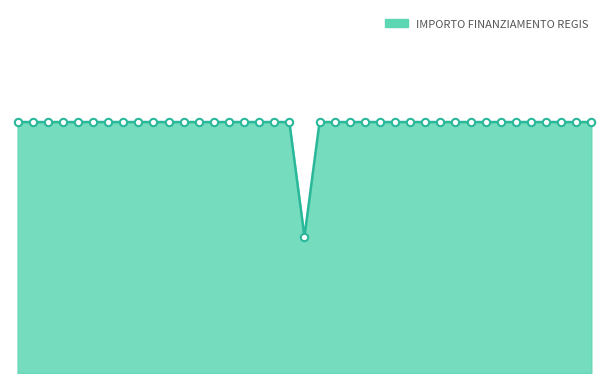

Does the chart have visible grid lines?

No